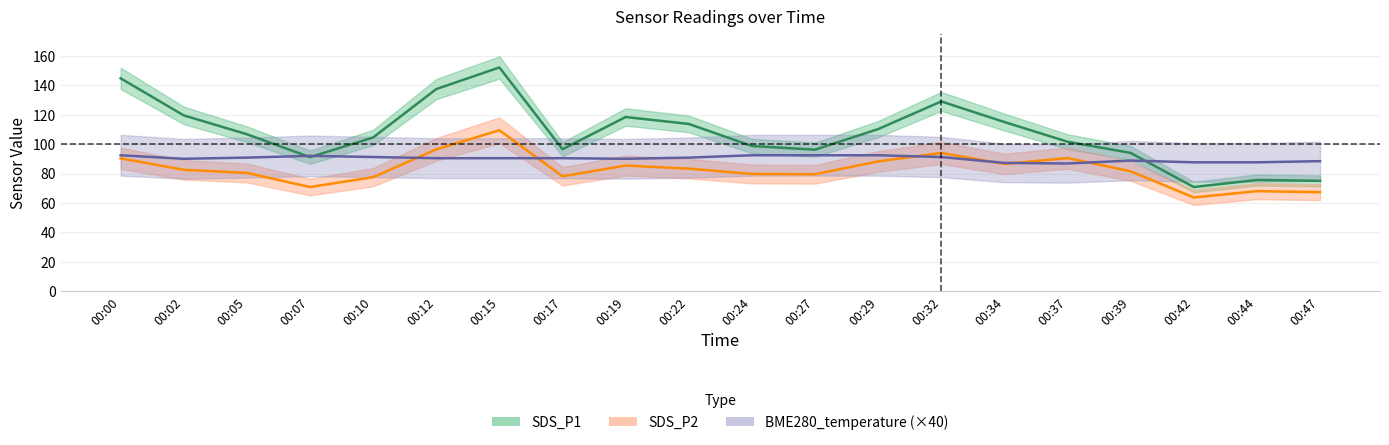

What is the average value of the SDS_P1 series?

107.5